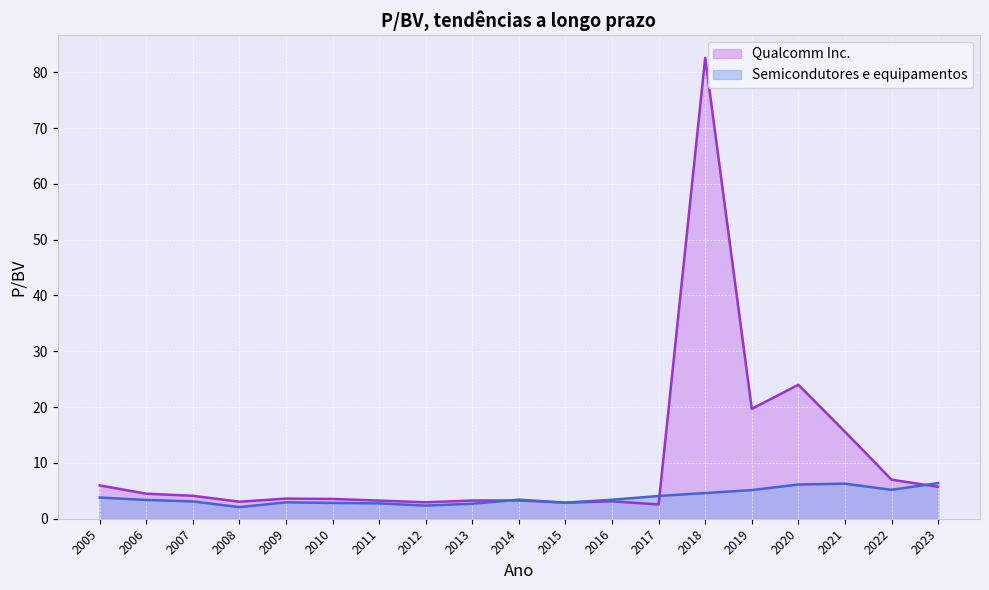

What is the difference between the Qualcomm Inc. values at 2014 and 2010?

0.3